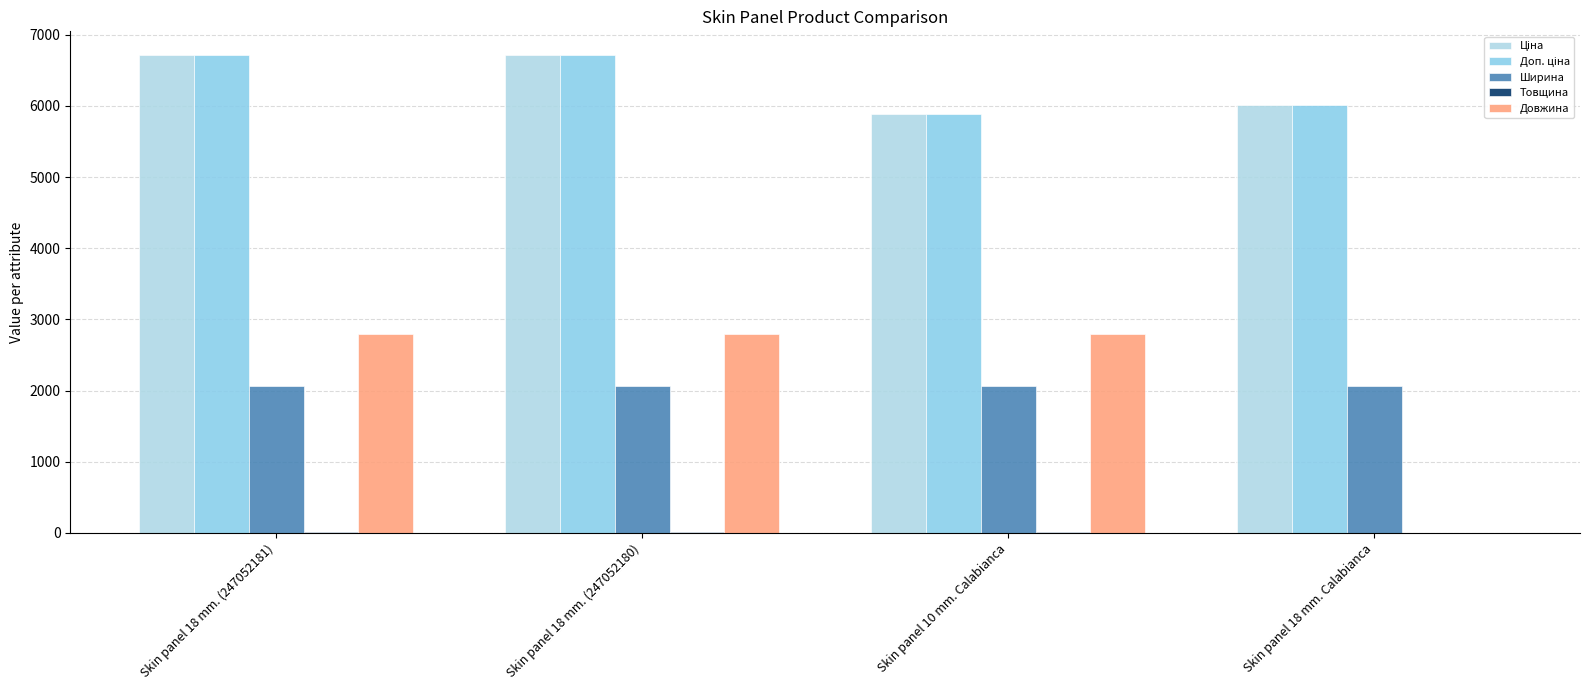

What is the greatest value displayed?

6713.0